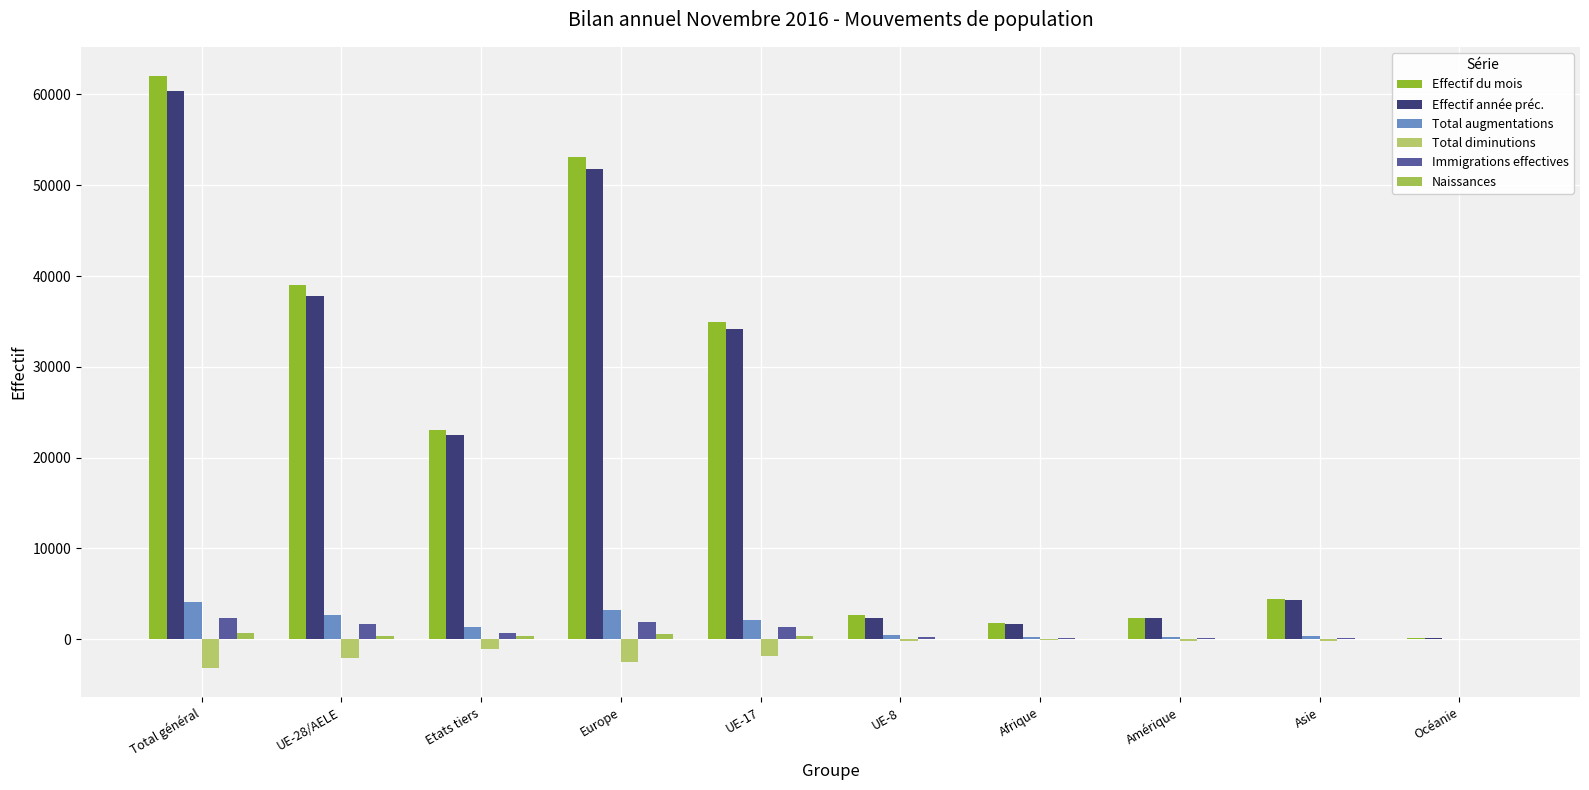

How many groups of bars are there?

10